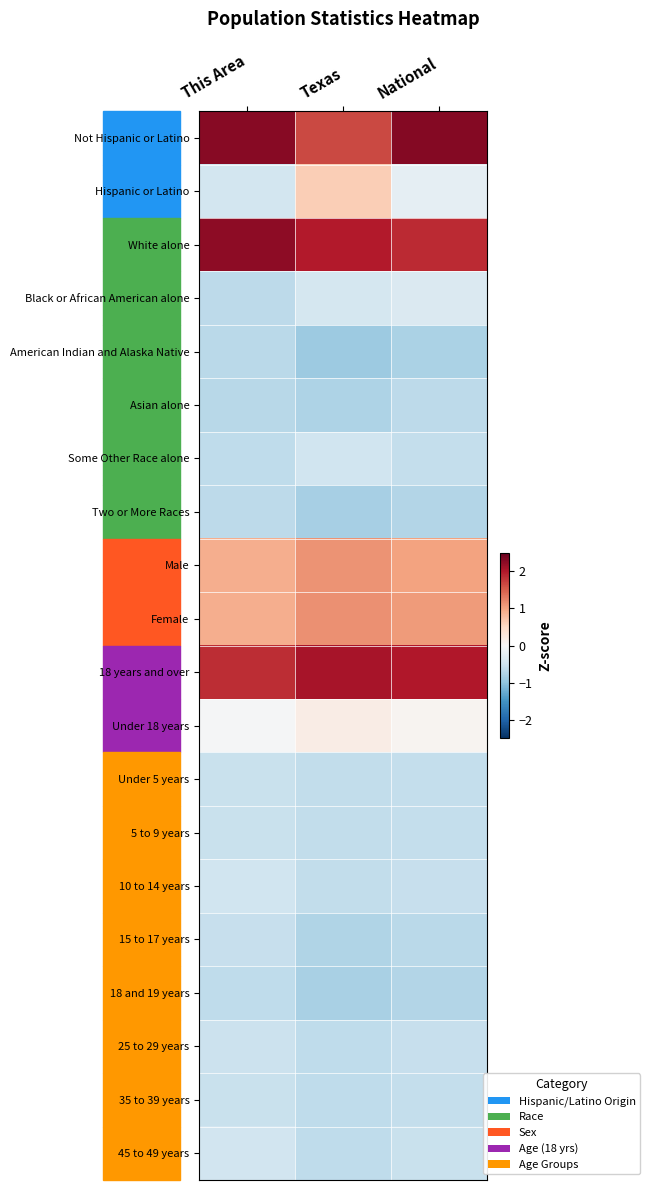

At which category is the sum across all series the highest?

National